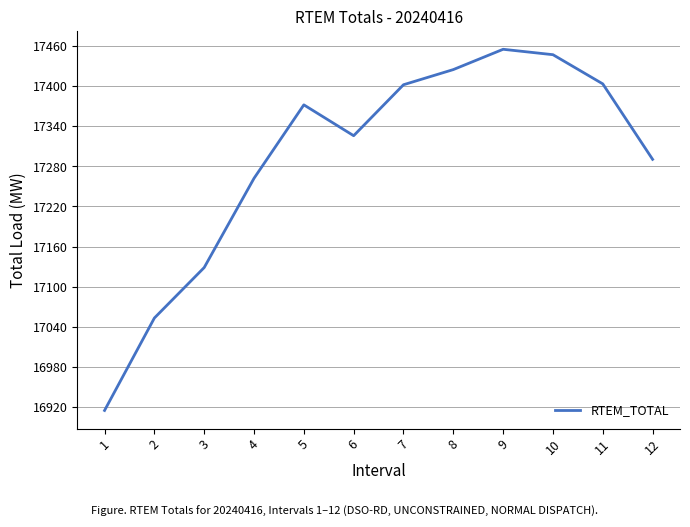

How many values are below 17372?

6